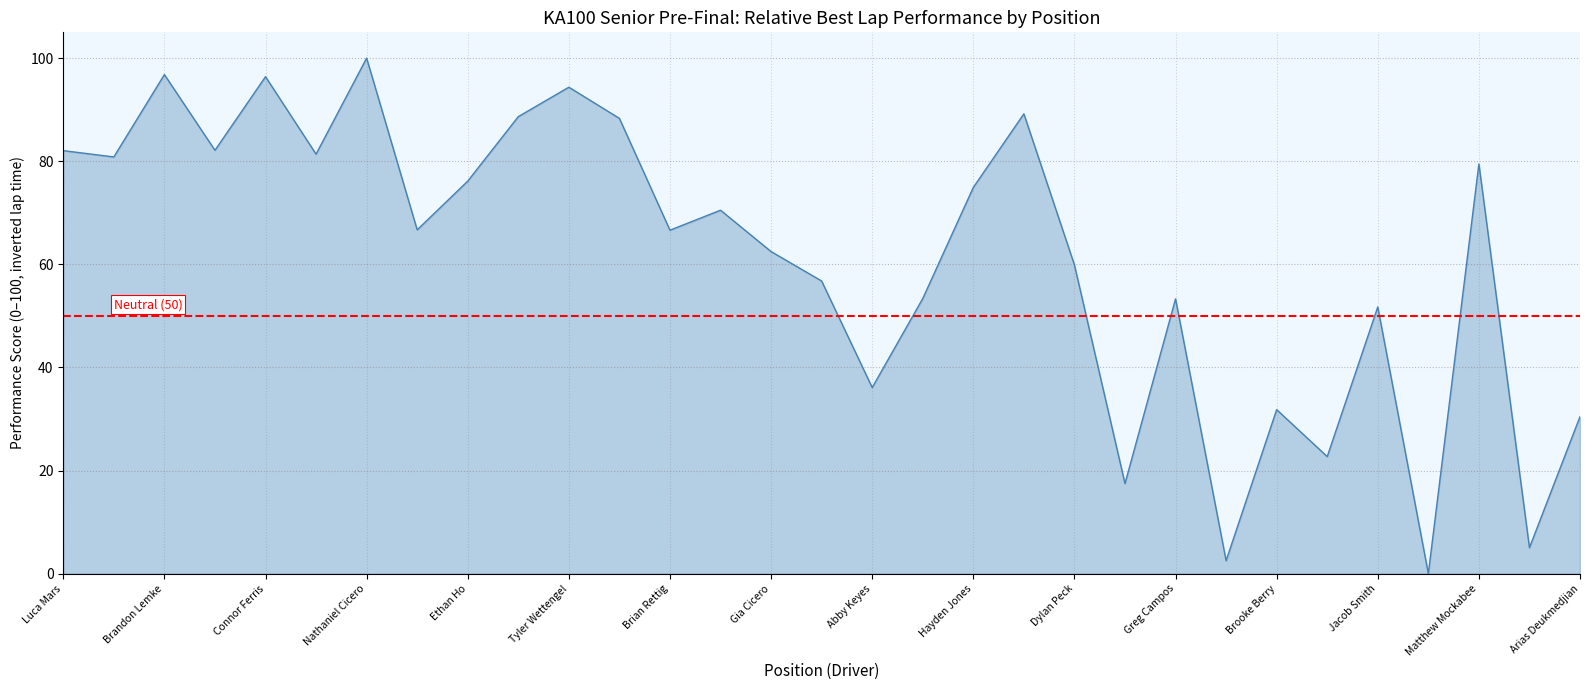

What is the difference between the values at Greg Campos and Brandon Lemke?

43.5